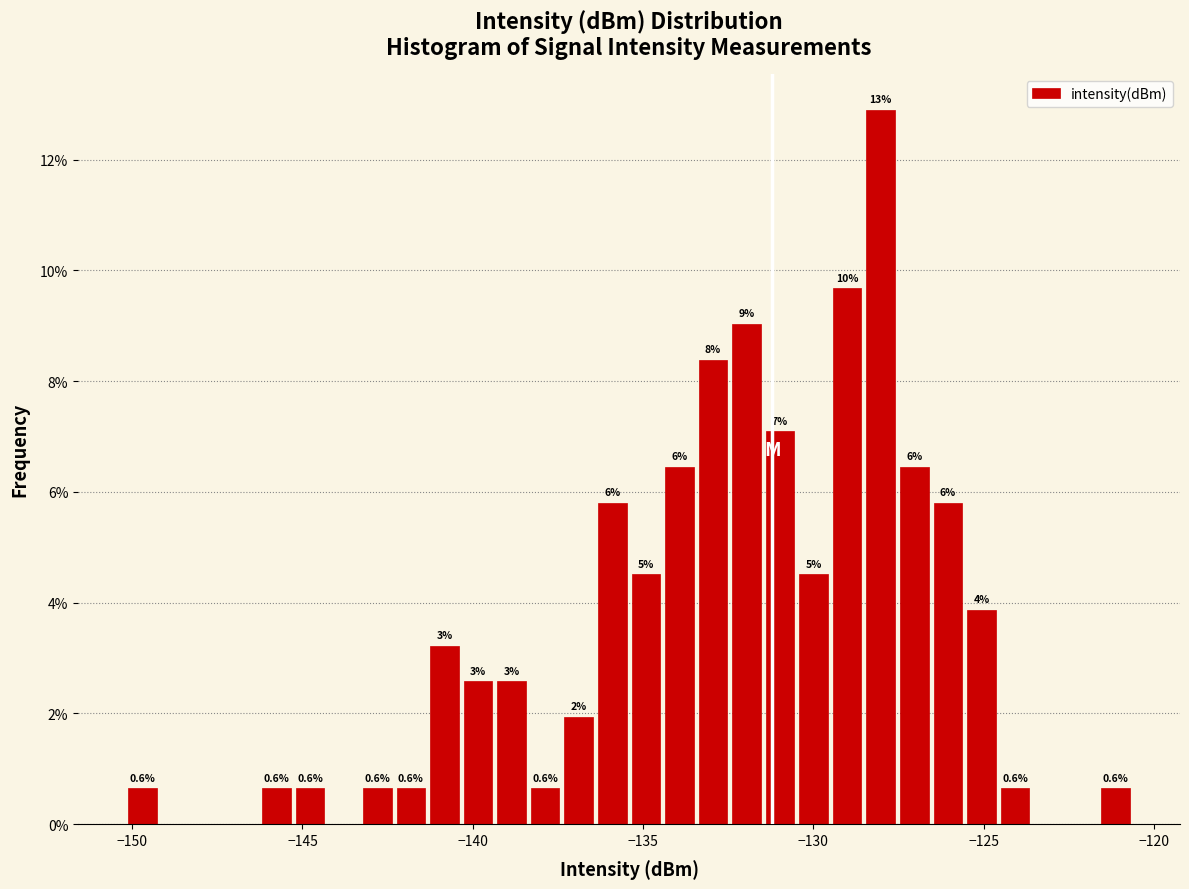

Read against the x-axis, roughly where is the centre of the tallest bar?

-128.0